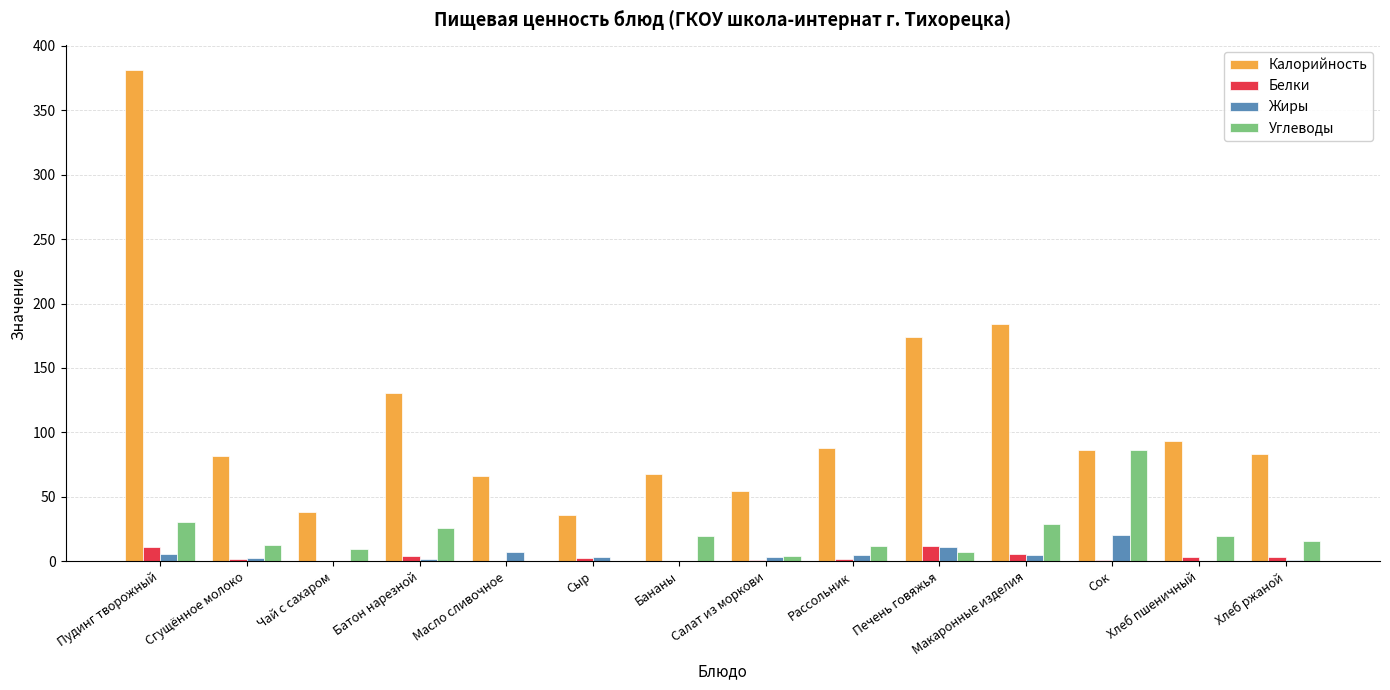

Which series changed the most between Пудинг творожный and Печень говяжья?

Калорийность